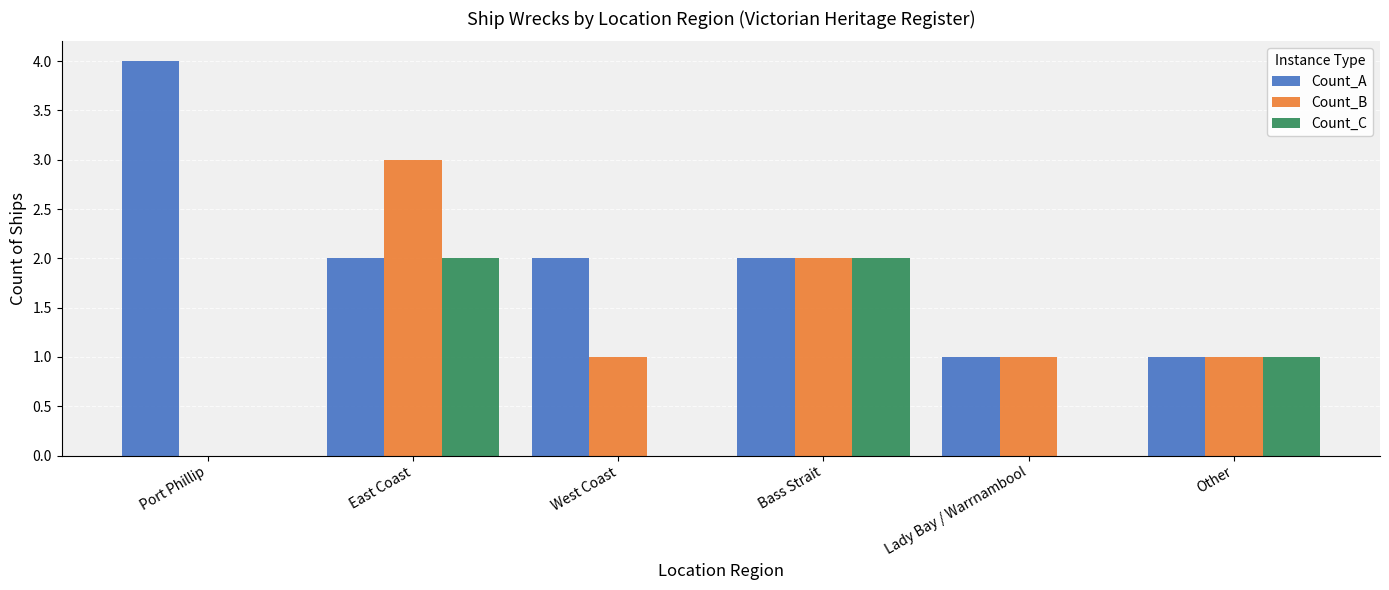

What is the sum of all Count_B values?

8